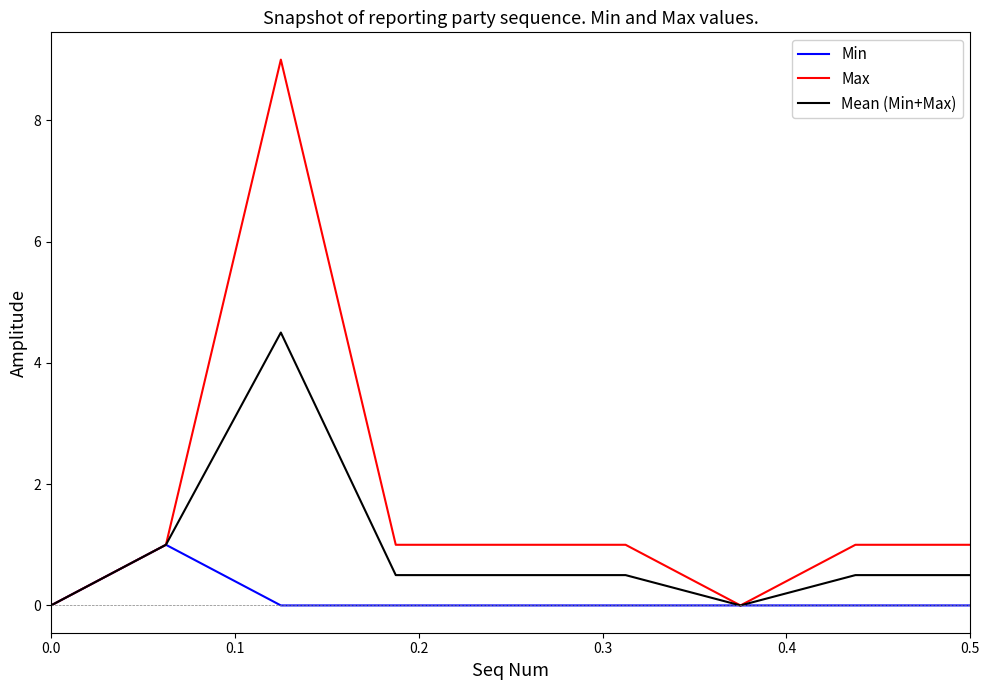

Which series has the widest spread of values?

Max